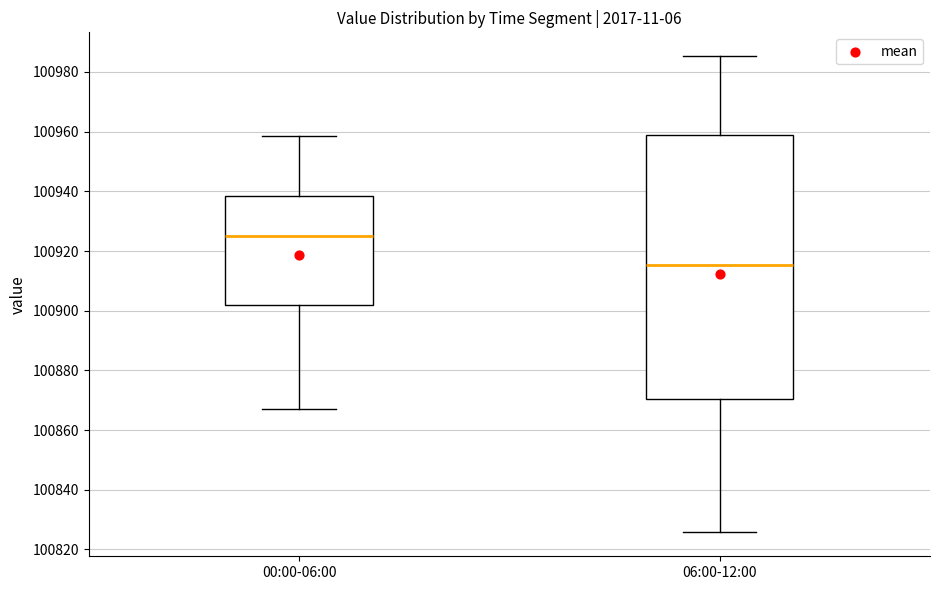

Reading left to right, read every box against the y-axis: the position of its median line, the range the box covers, and the ends of its whiskers. The values are not printed on the chart, so give them approximately, as read against the axis.

00:00-06:00: median 100924, box 100902 to 100938, whiskers 100866 to 100958
06:00-12:00: median 100916, box 100870 to 100960, whiskers 100826 to 100986